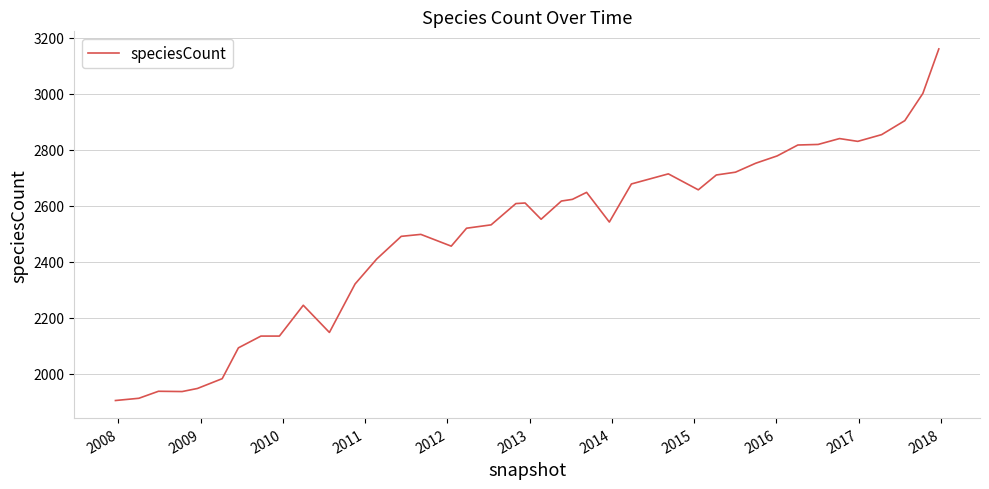

What is the difference between the maximum and minimum values?

1255